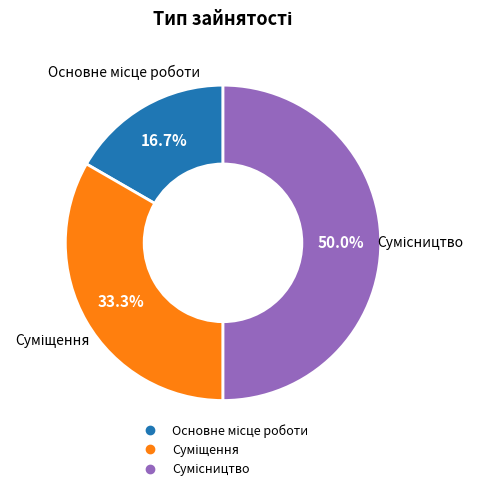

How many segments does this pie chart have?

3